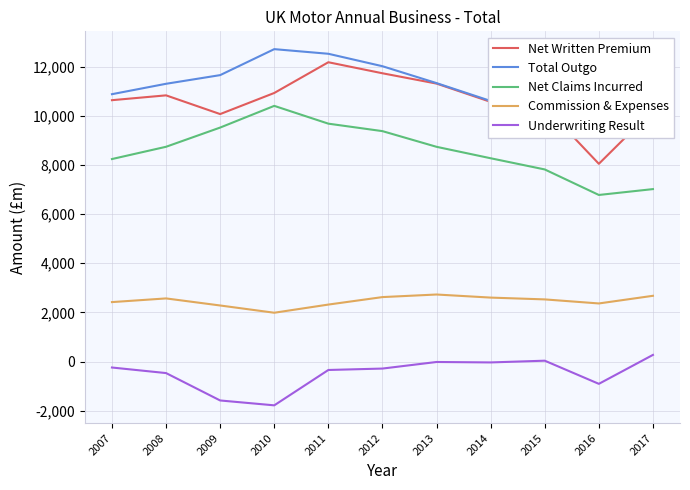

How many values in the Commission & Expenses series are below 2527?

5